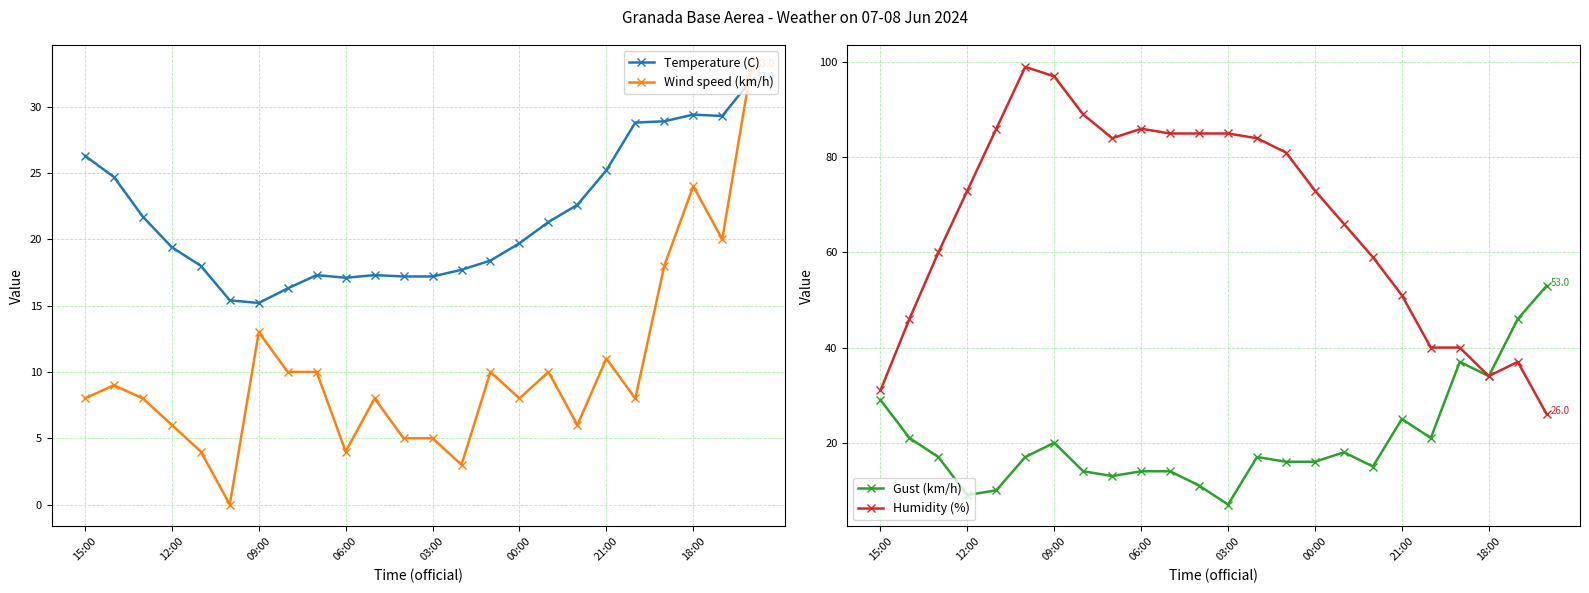

True or false: Wind speed (km/h) has more than 1 points higher than both neighbors.

True